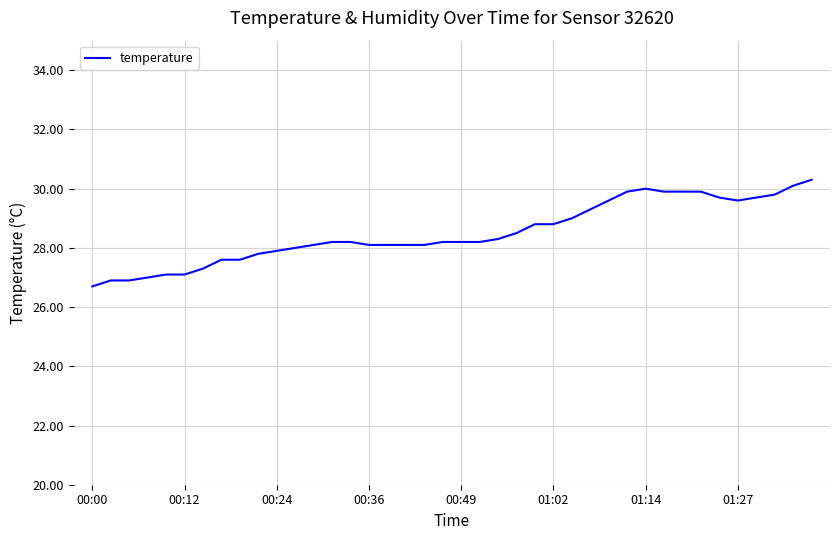

What is the difference between the maximum and minimum values?

3.6